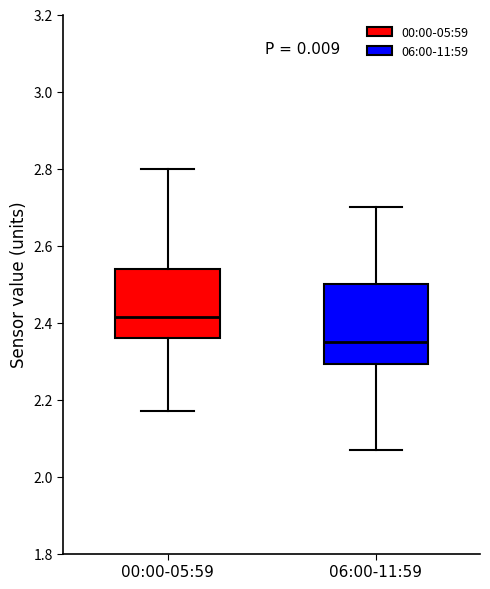

Reading left to right, transcribe this box plot: for each box, give where its median line is, the range the box spans, and where its two whiskers end, as read against the y-axis. The values are not printed on the chart, so give them approximately, as read against the axis.

00:00-05:59: median 2.42, box 2.36 to 2.54, whiskers 2.18 to 2.80
06:00-11:59: median 2.36, box 2.30 to 2.50, whiskers 2.08 to 2.70